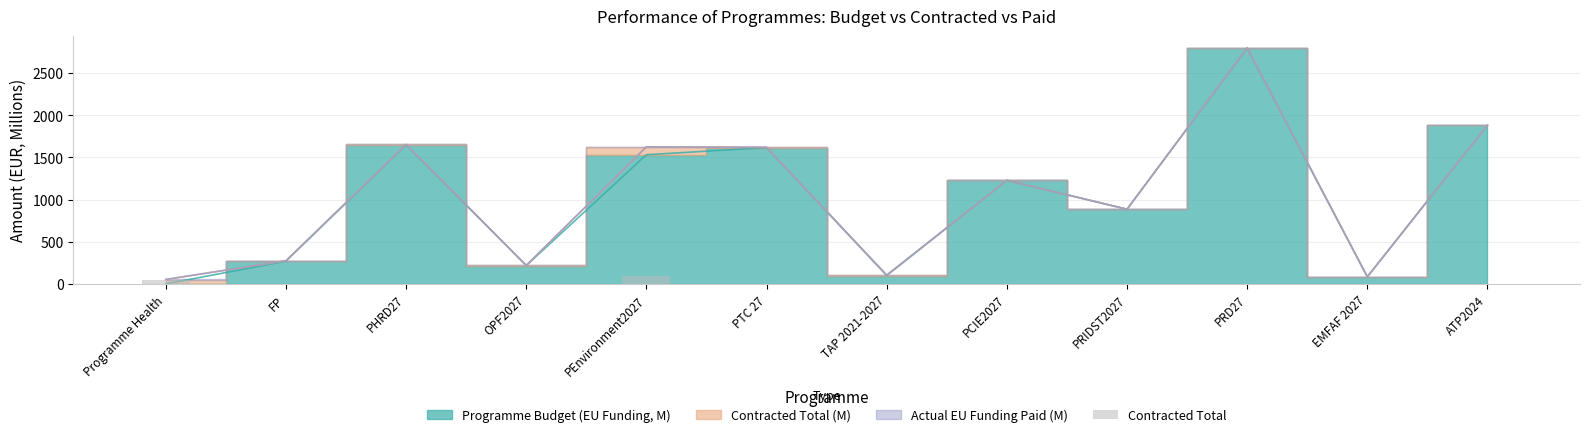

How many values are above zero?

11